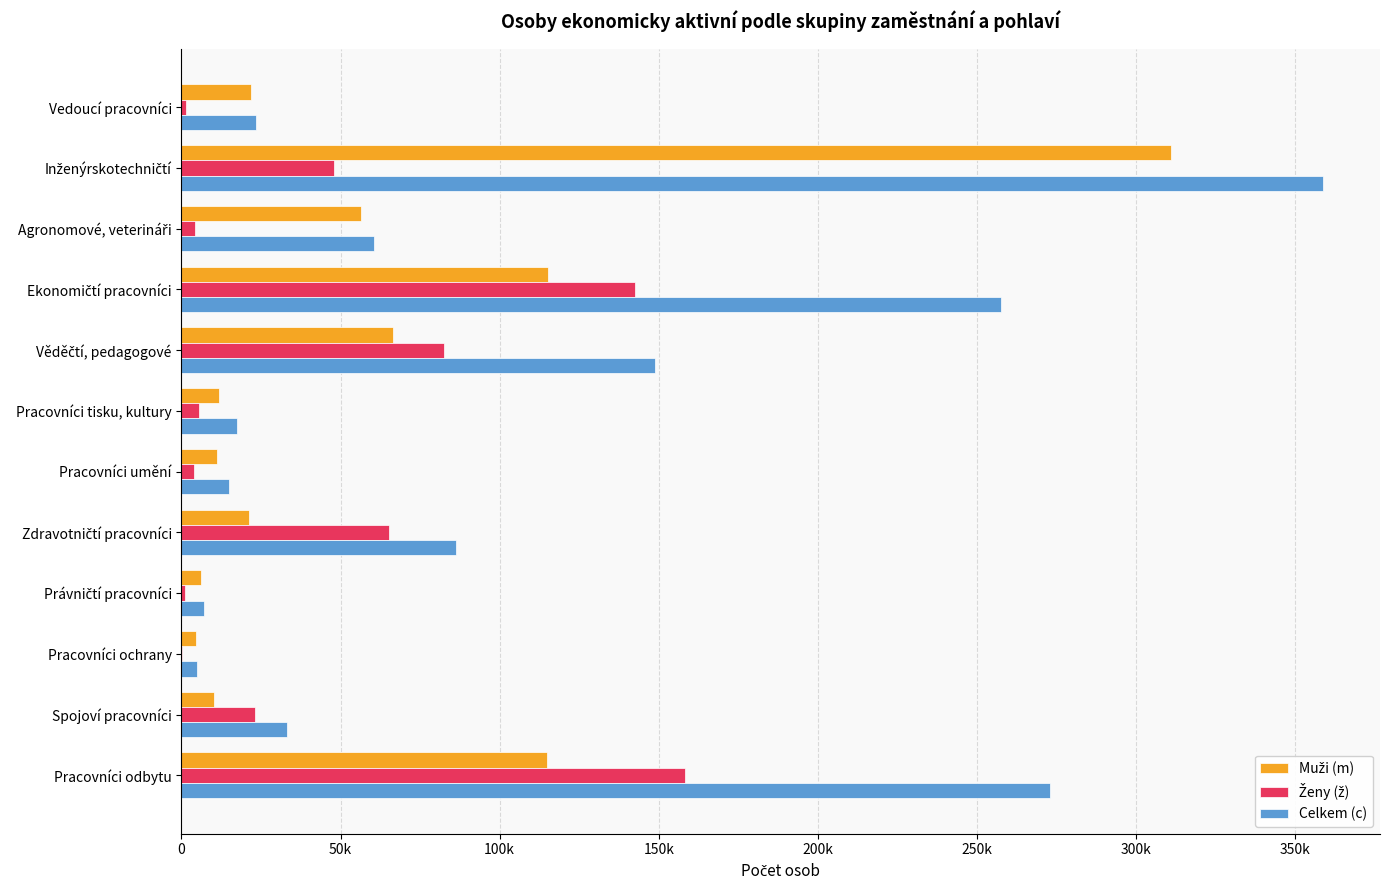

How many distinct data groups are displayed?

3